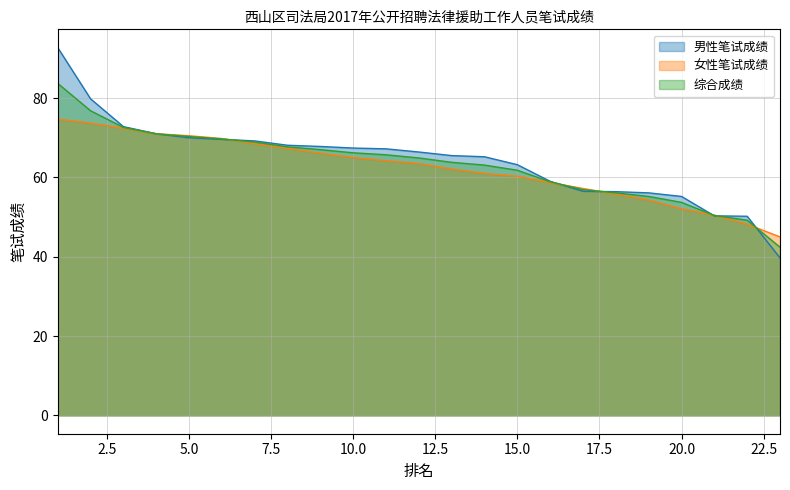

Rank the series by their maximum value, from lowest to highest.

女性笔试成绩, 综合成绩, 男性笔试成绩